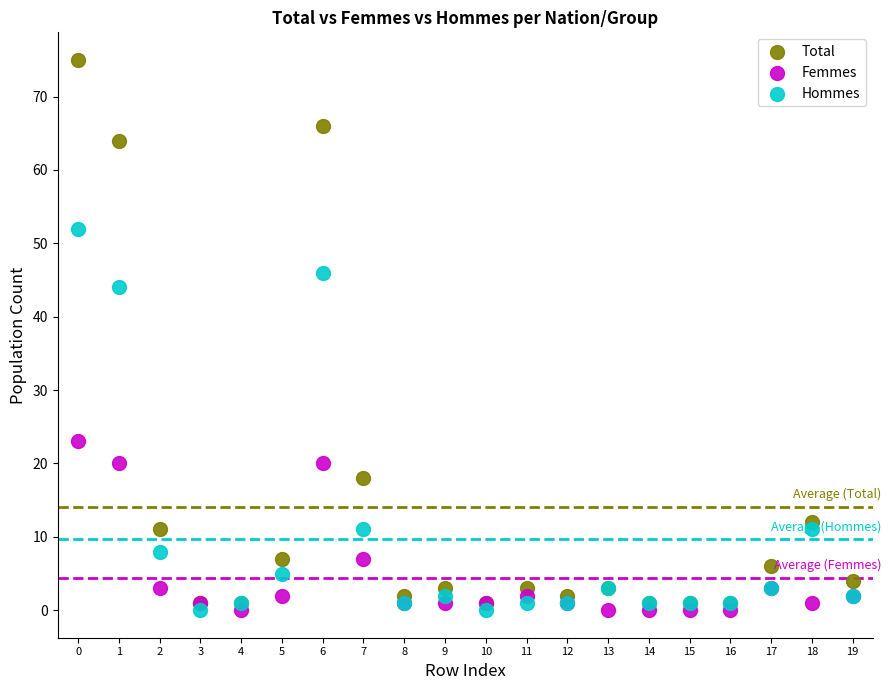

Across all series, what Y value is closest to 37?

44